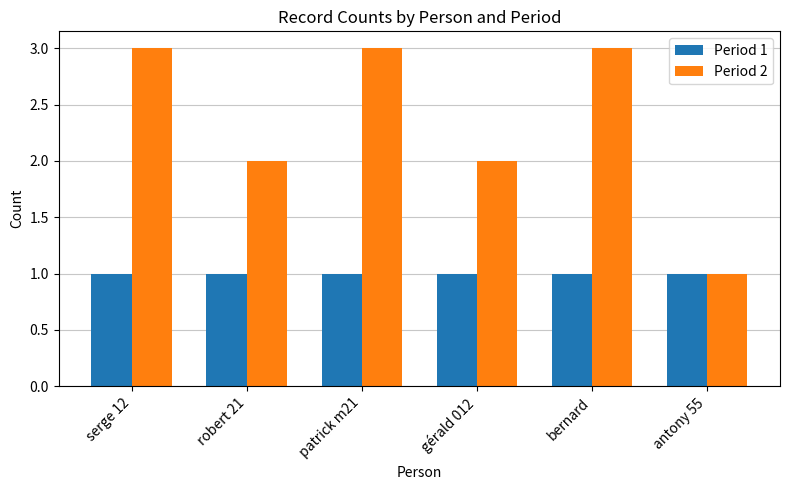

Does the chart contain stacked bars?

No